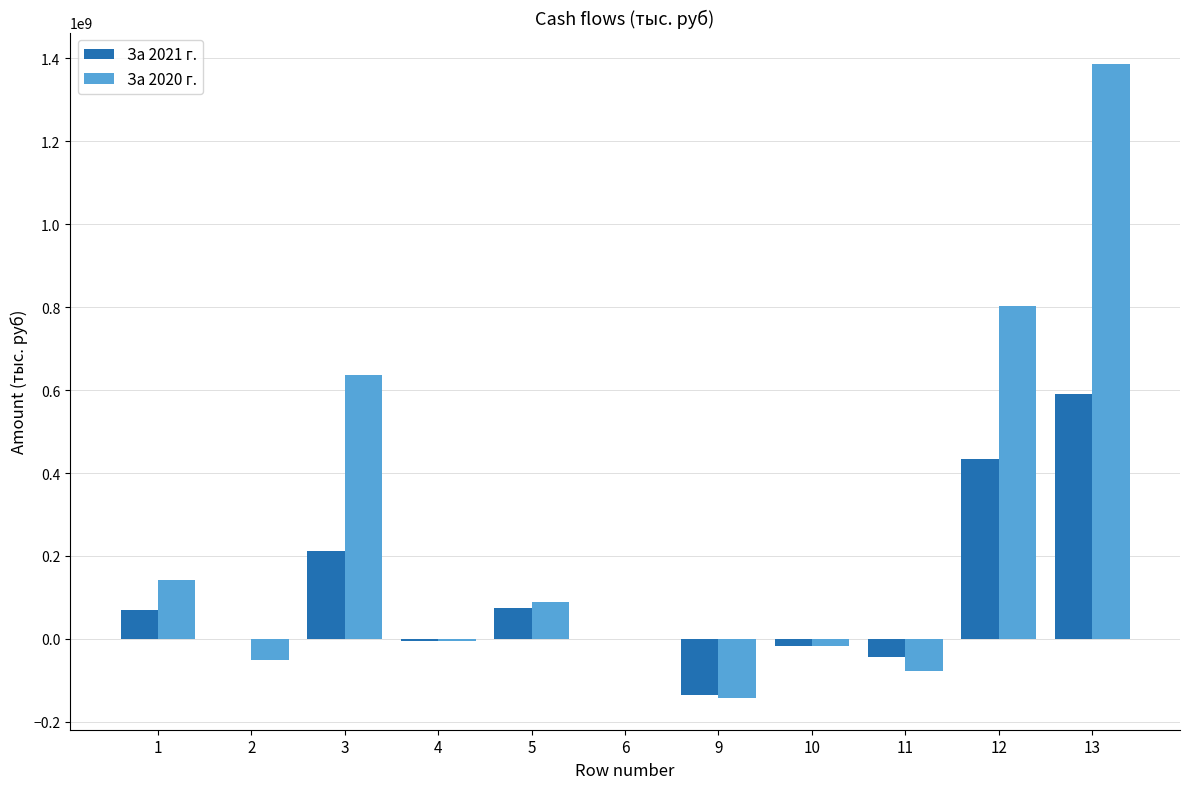

Which series has the largest range (max minus min)?

За 2020 г.